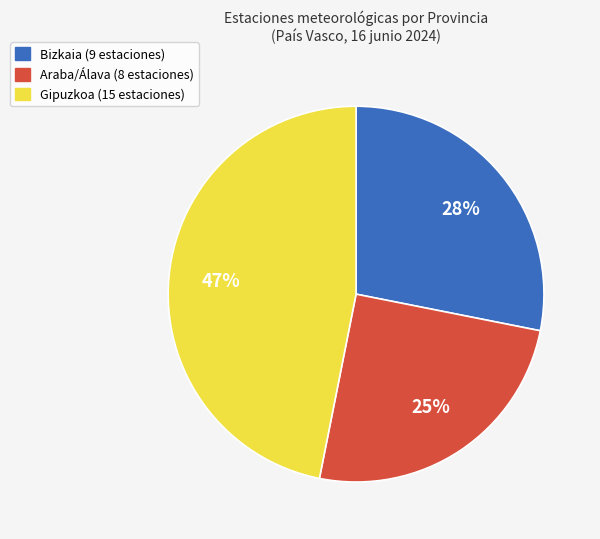

Rank the categories by value from highest to lowest.

Gipuzkoa, Bizkaia, Araba/Álava